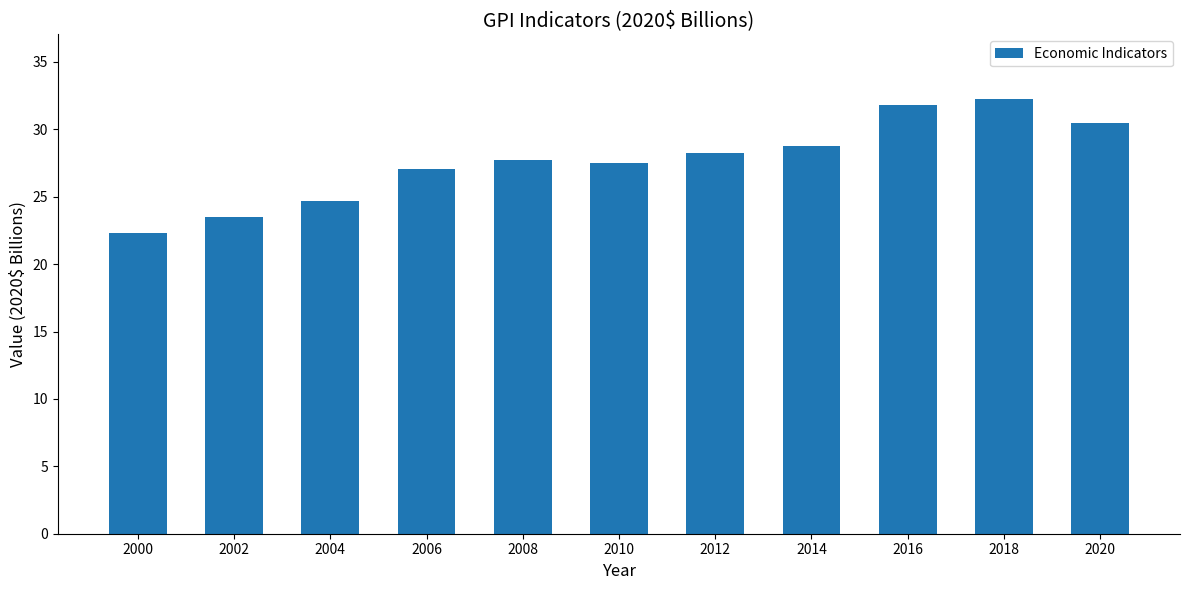

Count the number of data series in this chart.

1